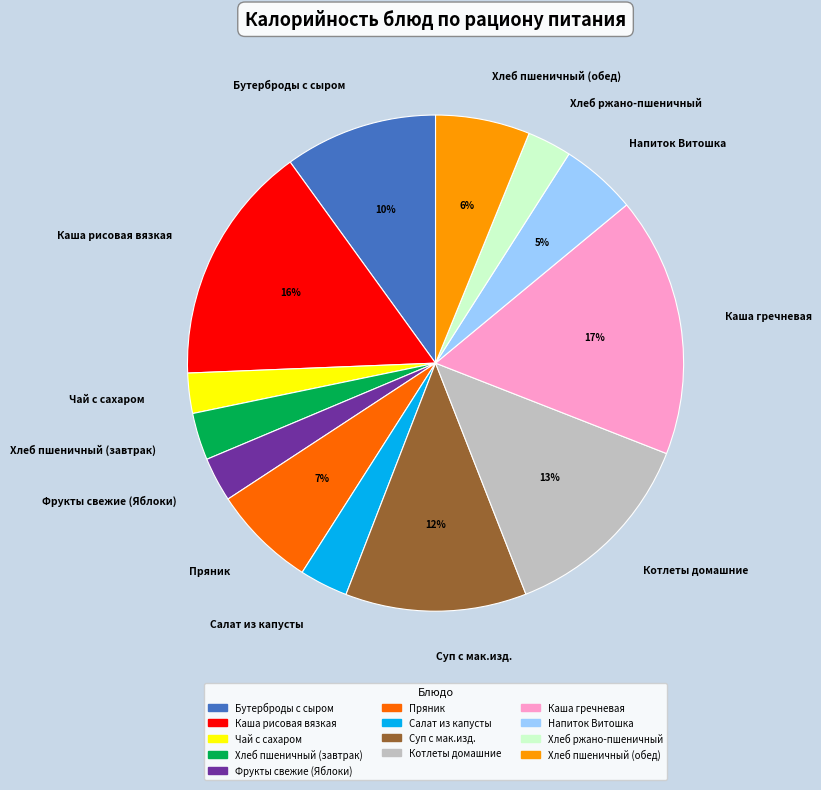

To the nearest percent, what is the combined percentage of Хлеб пшеничный (завтрак) and Пряник?

10%